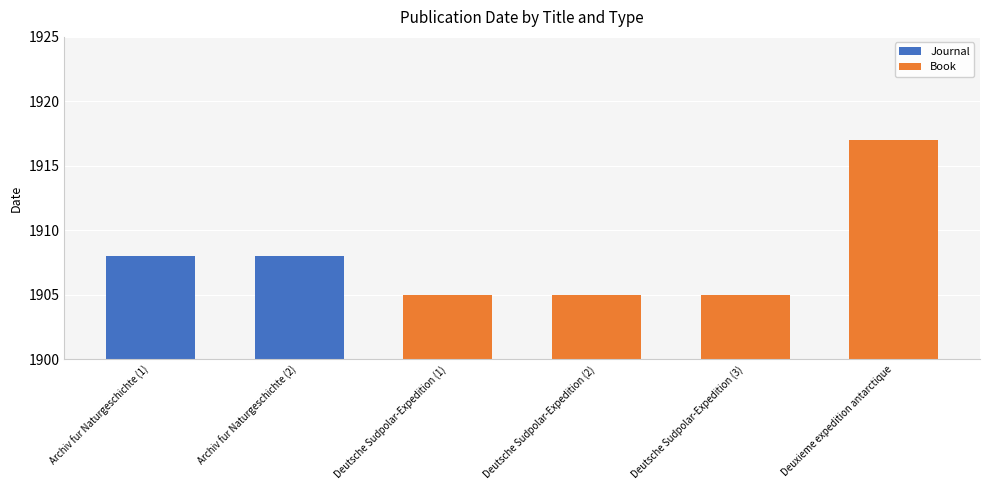

What is the highest value of the Book series?

1917